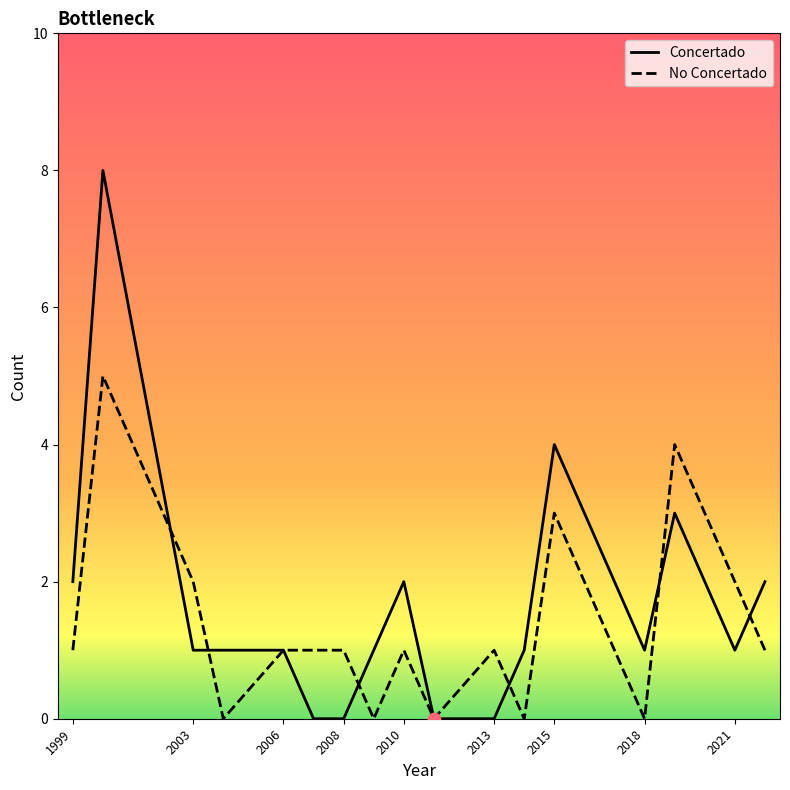

Which series has the widest spread of Y values?

Concertado